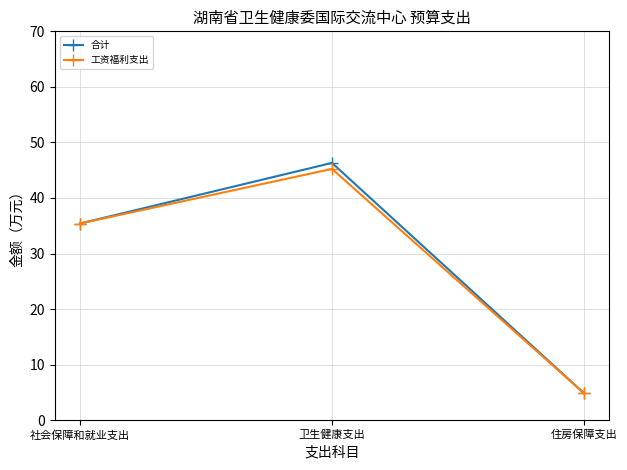

What is the label of the 3rd point from the left?

住房保障支出